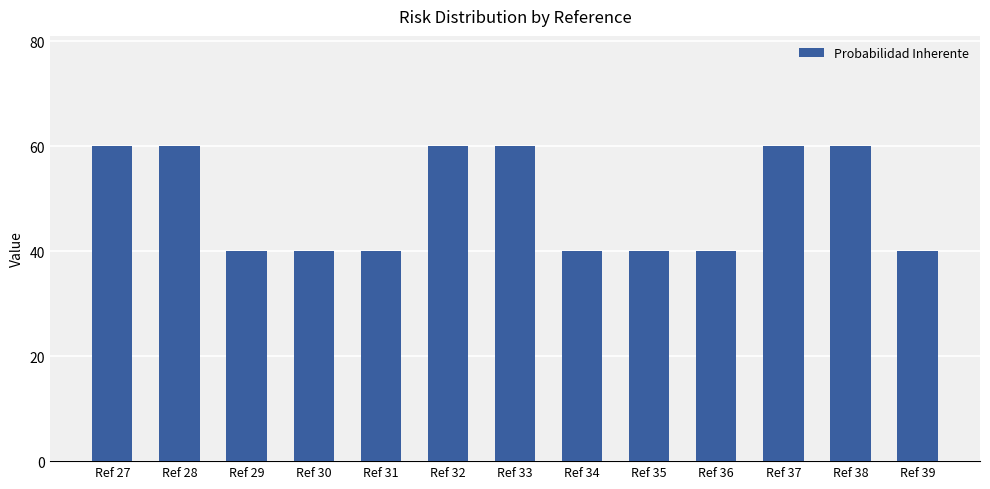

Is it true that the value at Ref 31 is 57?

False